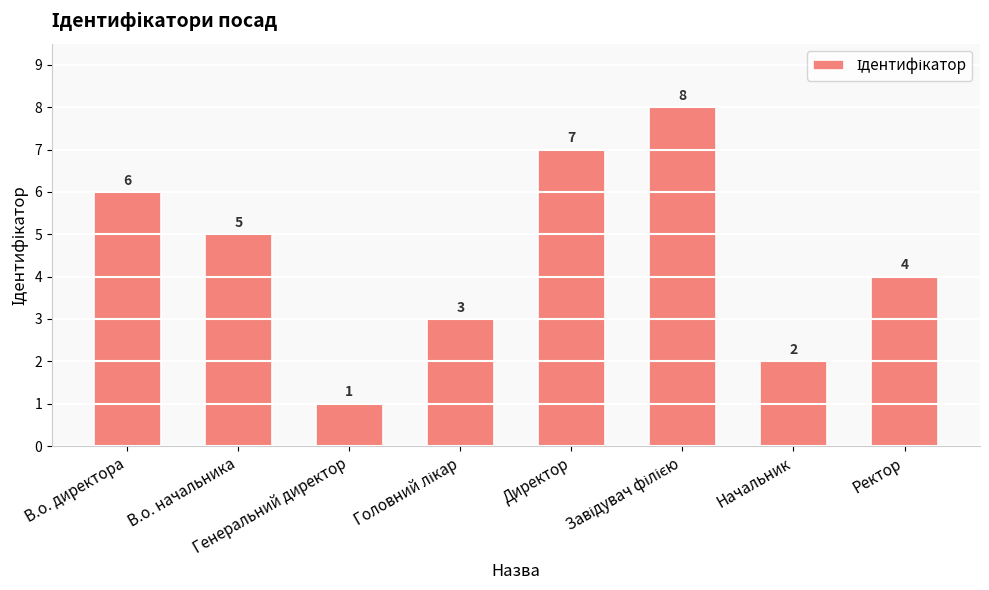

How many bars are there in total?

8